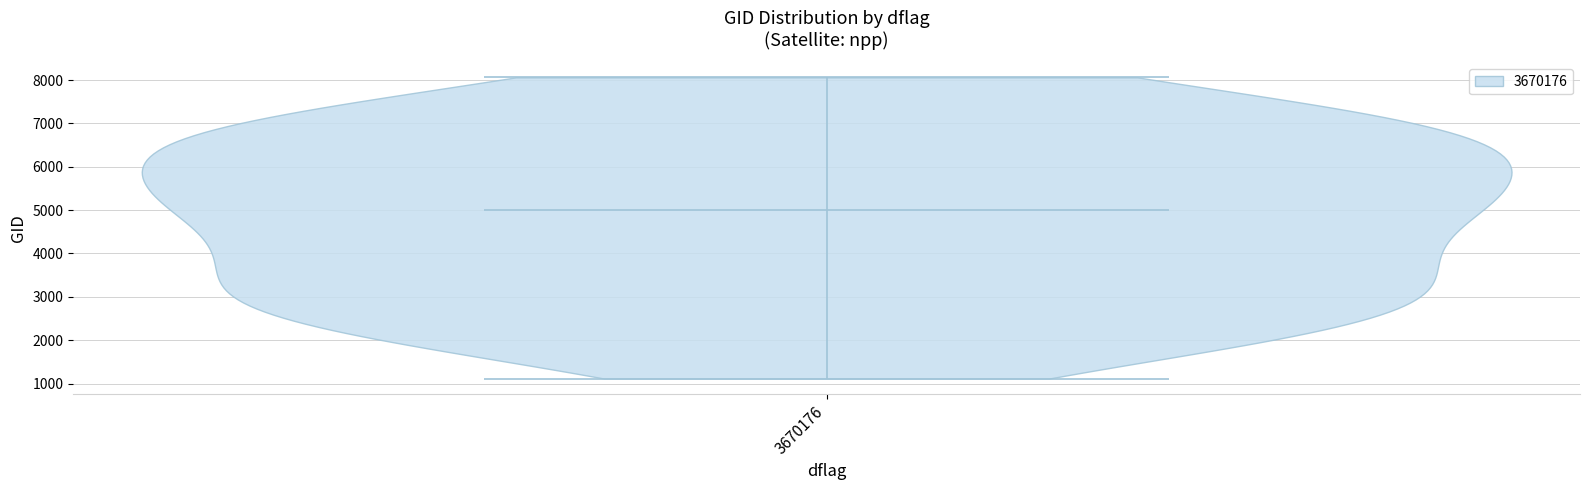

Read this violin plot against the y-axis: where its median line is, and the lowest and highest points the violin reaches. The values are not printed on the chart, so give them approximately, as read against the axis.

median line 5000, lowest point 1100, highest point 8100